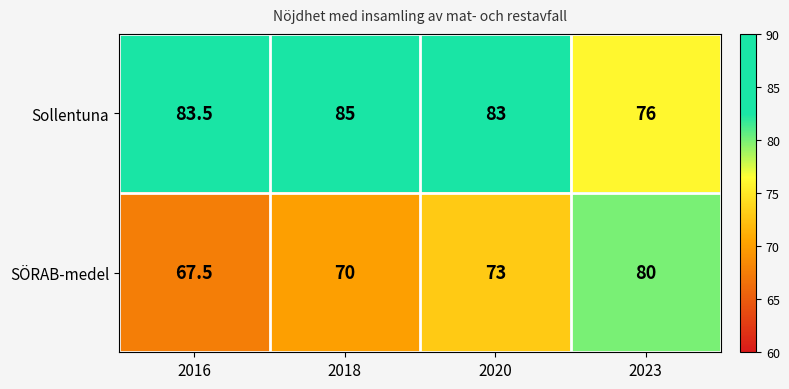

Reading left to right, extract all data points from this chart.

Sollentuna: 2016=83.5	2018=85.0	2020=83.0	2023=76.0
SÖRAB-medel: 2016=67.5	2018=70.0	2020=73.0	2023=80.0